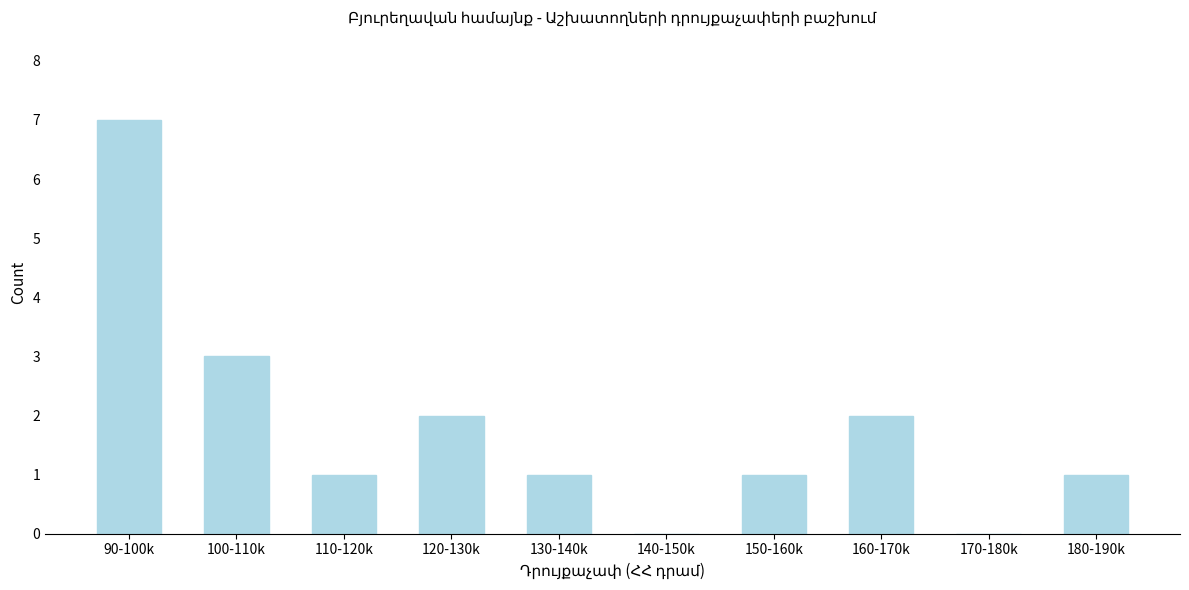

Reading left to right, list all the values displayed in this chart.

90-100k=7	100-110k=3	110-120k=1	120-130k=2	130-140k=1	140-150k=0	150-160k=1	160-170k=2	170-180k=0	180-190k=1